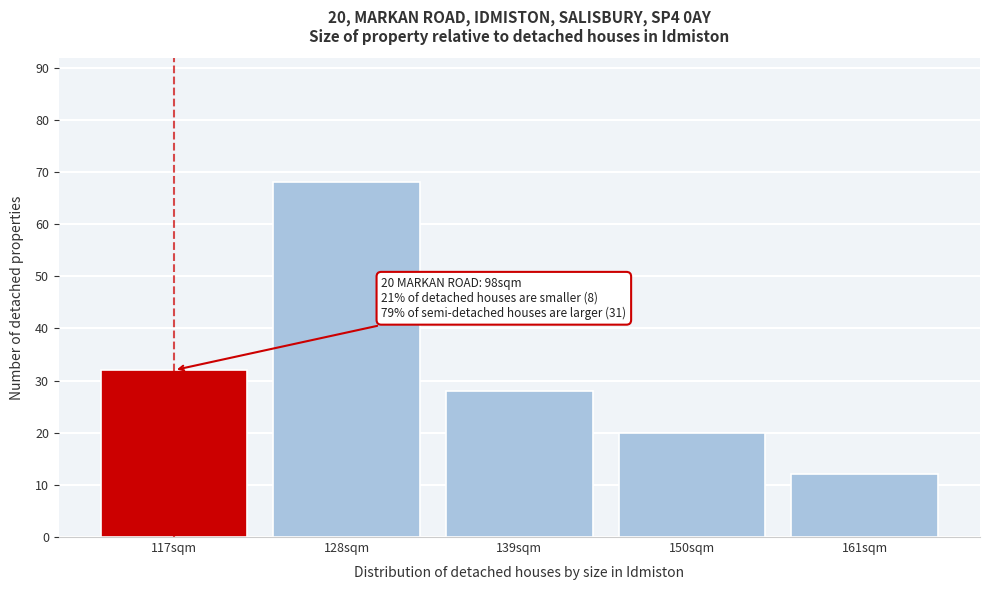

Reading right to left, list all the values displayed in this chart.

12	20	28	68	32